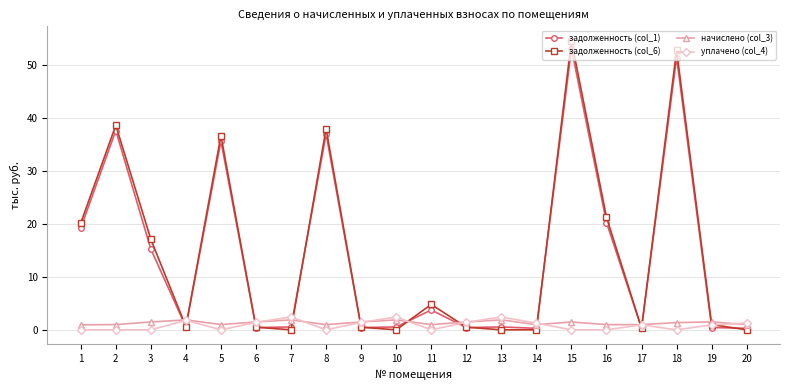

What are all the series names shown in the legend?

задолженность (col_1), задолженность (col_6), начислено (col_3), уплачено (col_4)